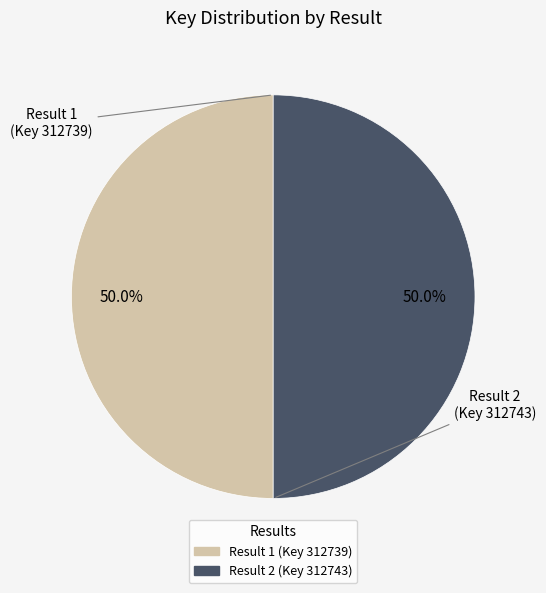

What percentage do Result 2 (Key 312743) and Result 1 (Key 312739) together represent?

100.0%